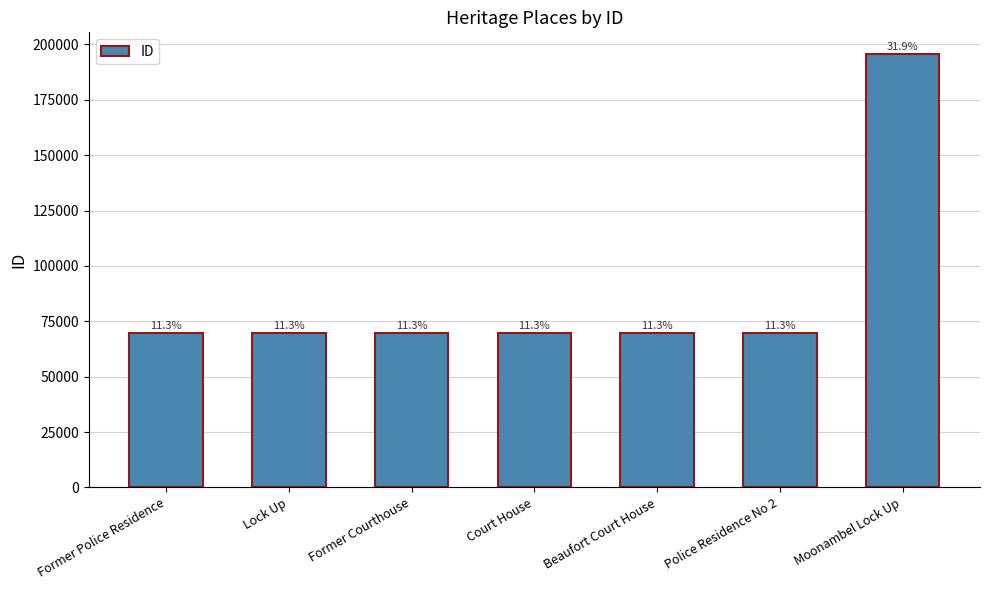

What is the average value?

87567